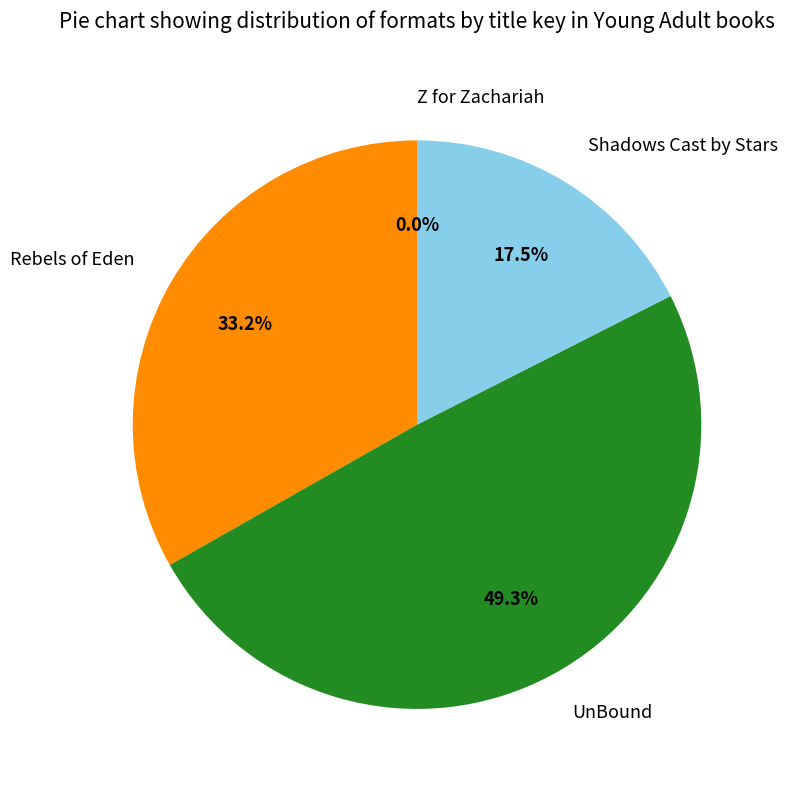

What is the largest slice in the pie chart?

UnBound